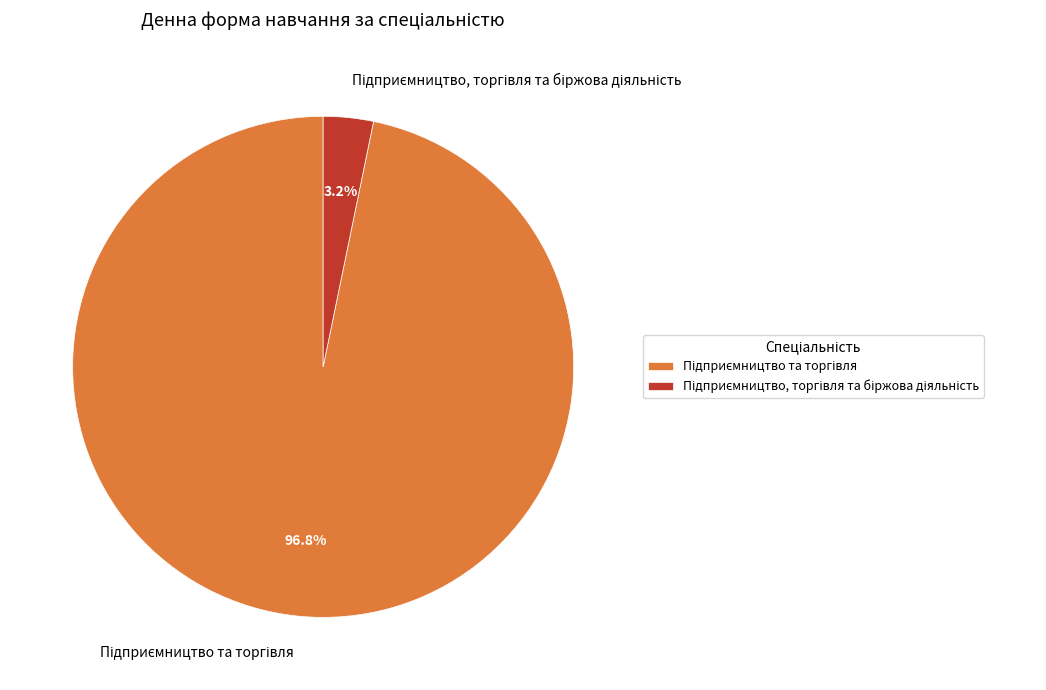

To the nearest percent, what is the difference between the largest and smallest slice percentages?

94%